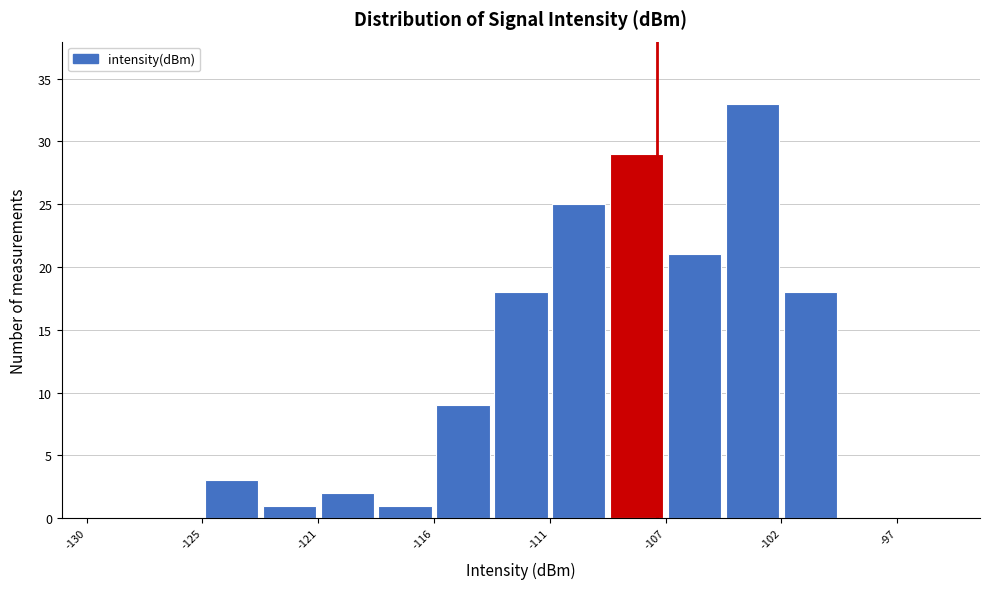

Reading left to right, list every bar in this chart as the range it spans on the x-axis followed by its height. Neither the bar edges nor the heights are printed on the chart, so give them approximately, as read against the axes.

-130.0 to -127.5: 0
-127.5 to -125.5: 0
-125.5 to -123.0: 3
-123.0 to -120.5: 1
-120.5 to -118.5: 2
-118.5 to -116.0: 1
-116.0 to -113.5: 9
-113.5 to -111.5: 18
-111.5 to -109.0: 25
-109.0 to -106.5: 29
-106.5 to -104.5: 21
-104.5 to -102.0: 33
-102.0 to -99.5: 18
-99.5 to -97.5: 0
-97.5 to -95.0: 0